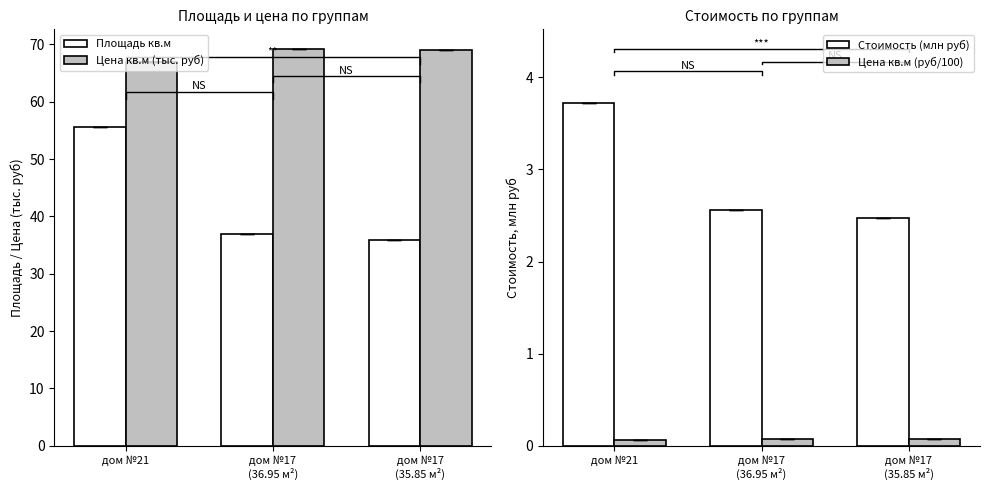

Which series has the largest total across all categories?

Цена кв.м (тыс. руб)